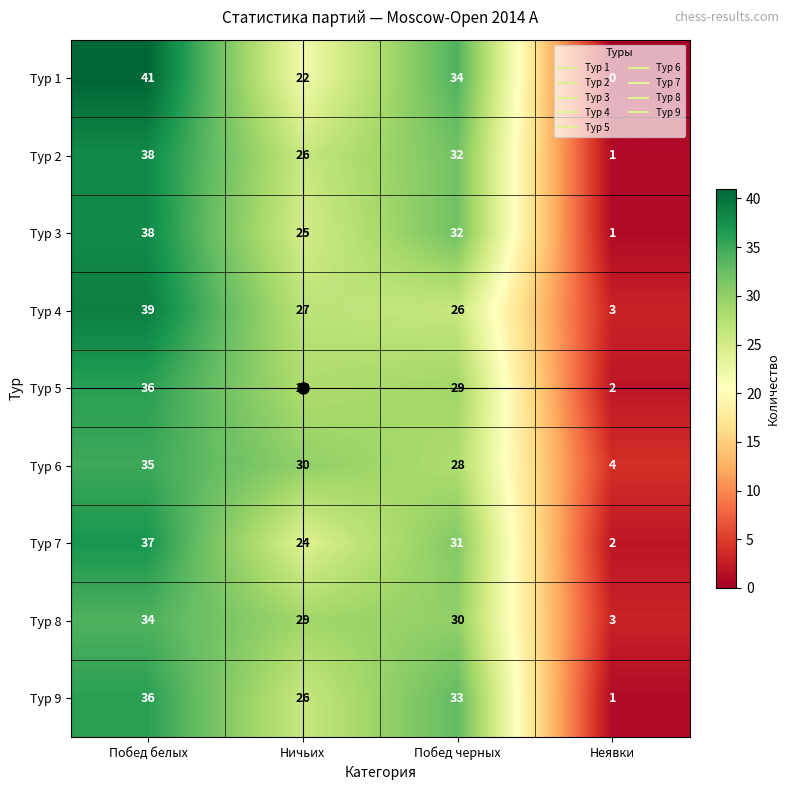

How many values in the Тур 2 series are below 32?

2